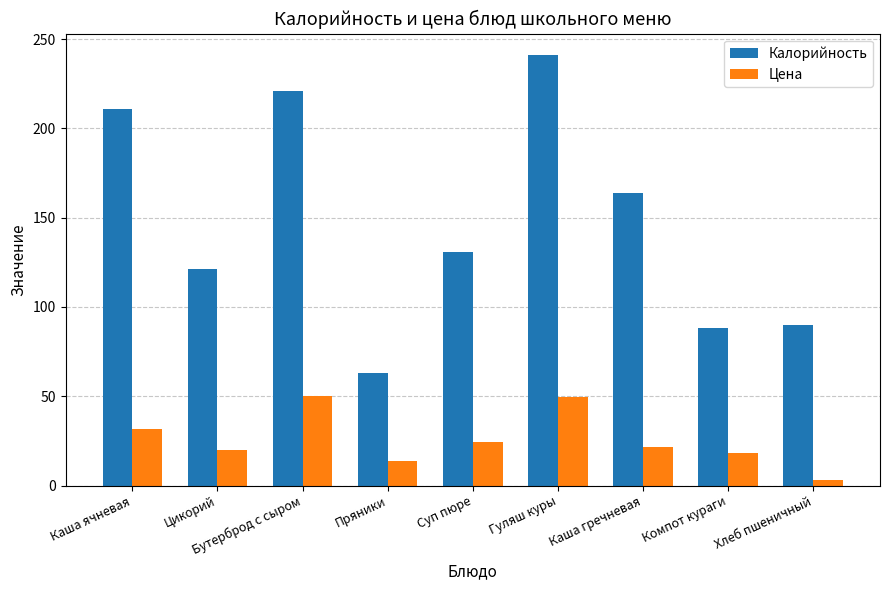

What is the difference between the highest and lowest values at Бутерброд с сыром?

170.8